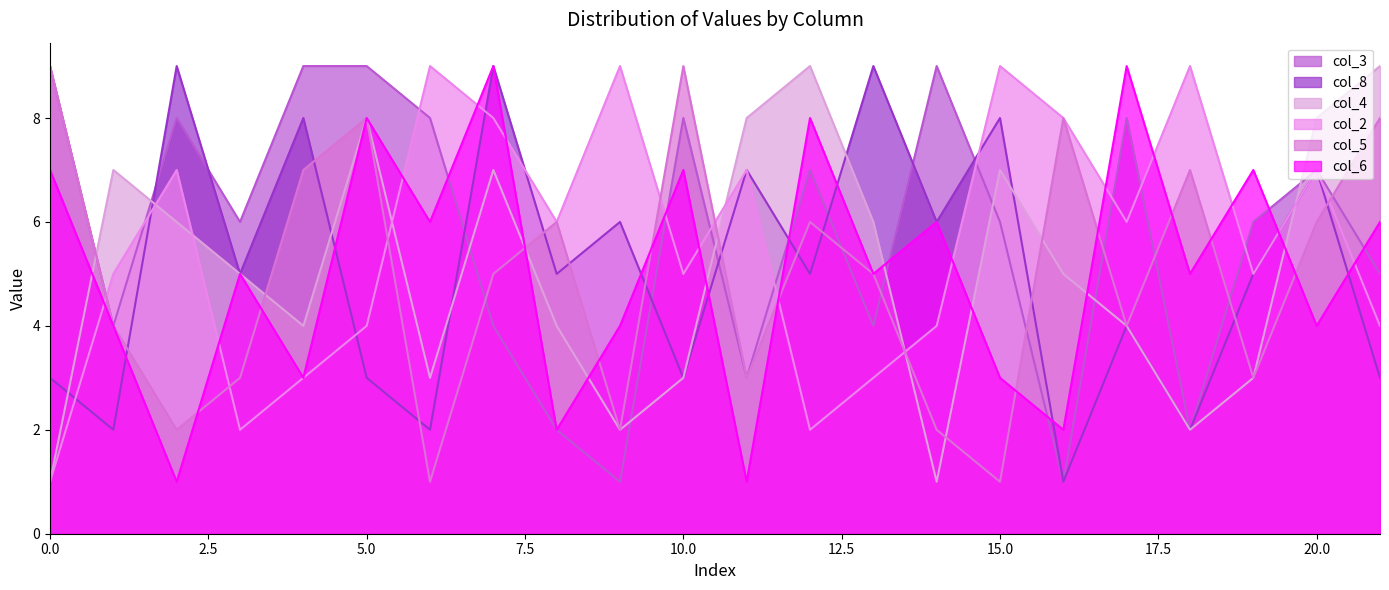

The value of col_6 at 3 is 13. True or false?

False